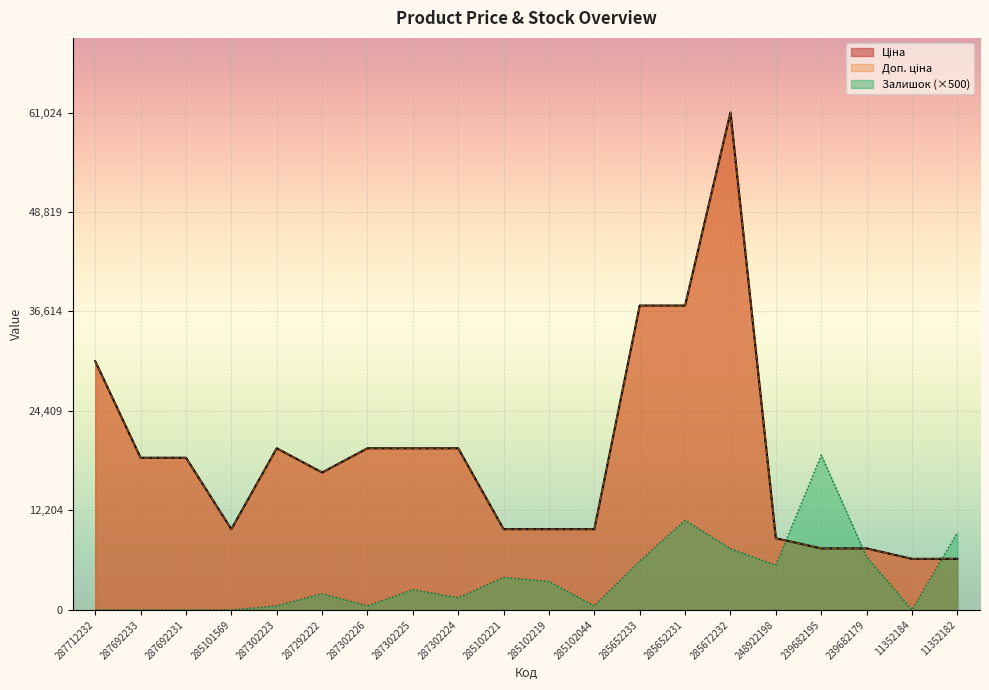

Which has a higher value, 239682195 or 285102219?

285102219